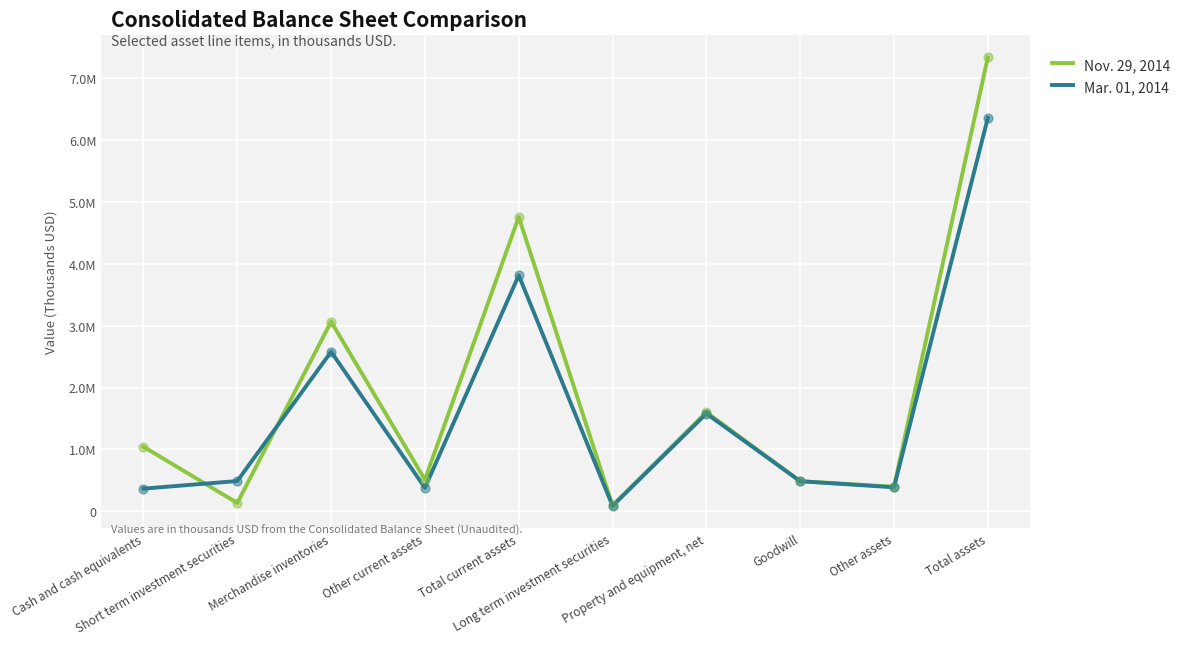

At how many categories does at least one series exceed 2948458?

3